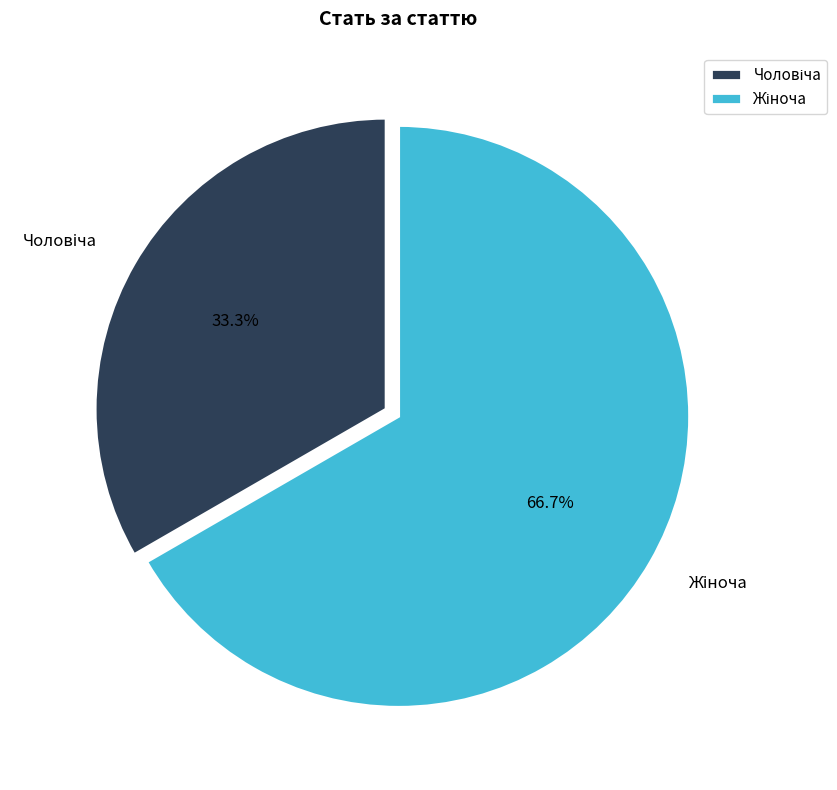

How many segments does this pie chart have?

2